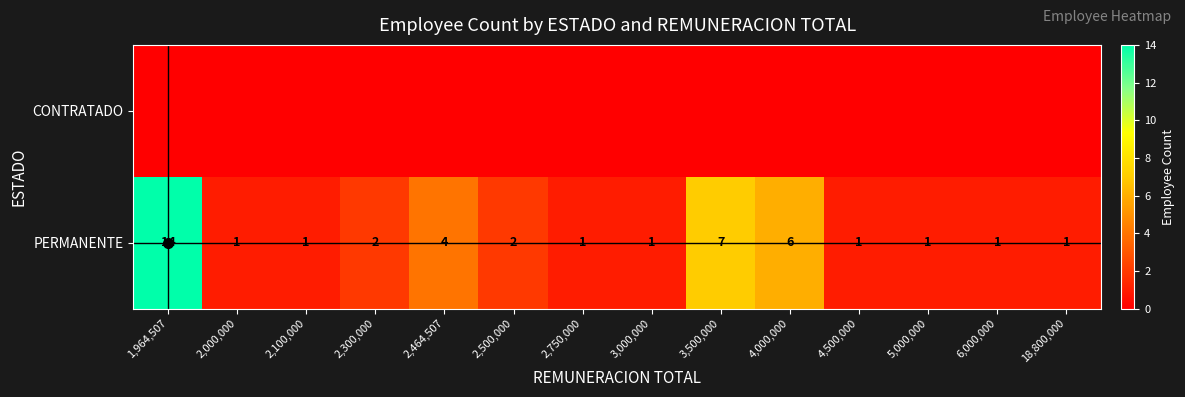

What is the sum of the PERMANENTE values at 6,000,000 and 18,800,000?

2